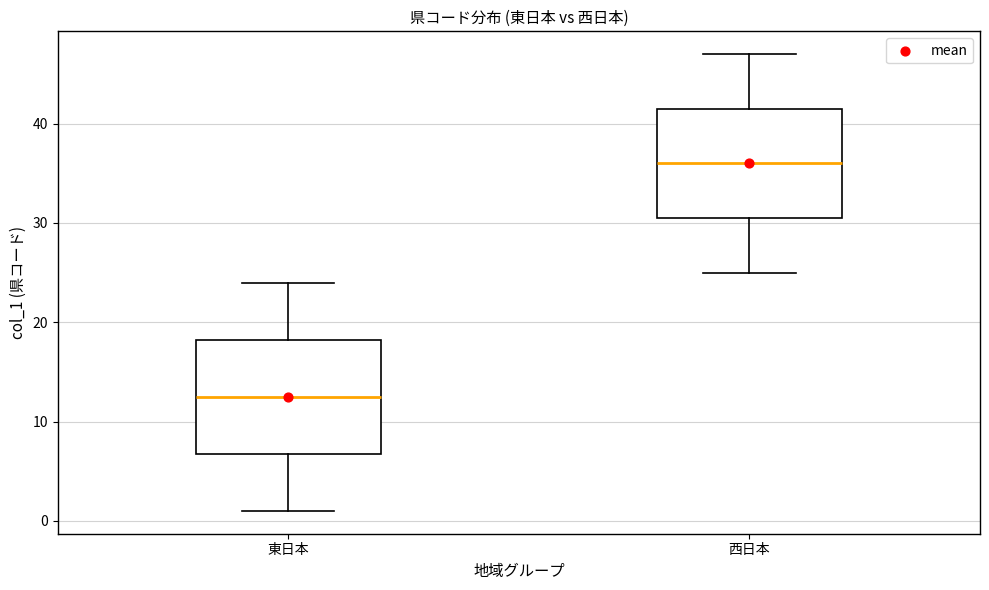

Reading left to right, transcribe this box plot: for each box, give where its median line is, the range the box spans, and where its two whiskers end, as read against the y-axis. The values are not printed on the chart, so give them approximately, as read against the axis.

東日本: median 13, box 7 to 18, whiskers 1 to 24
西日本: median 36, box 31 to 42, whiskers 25 to 47